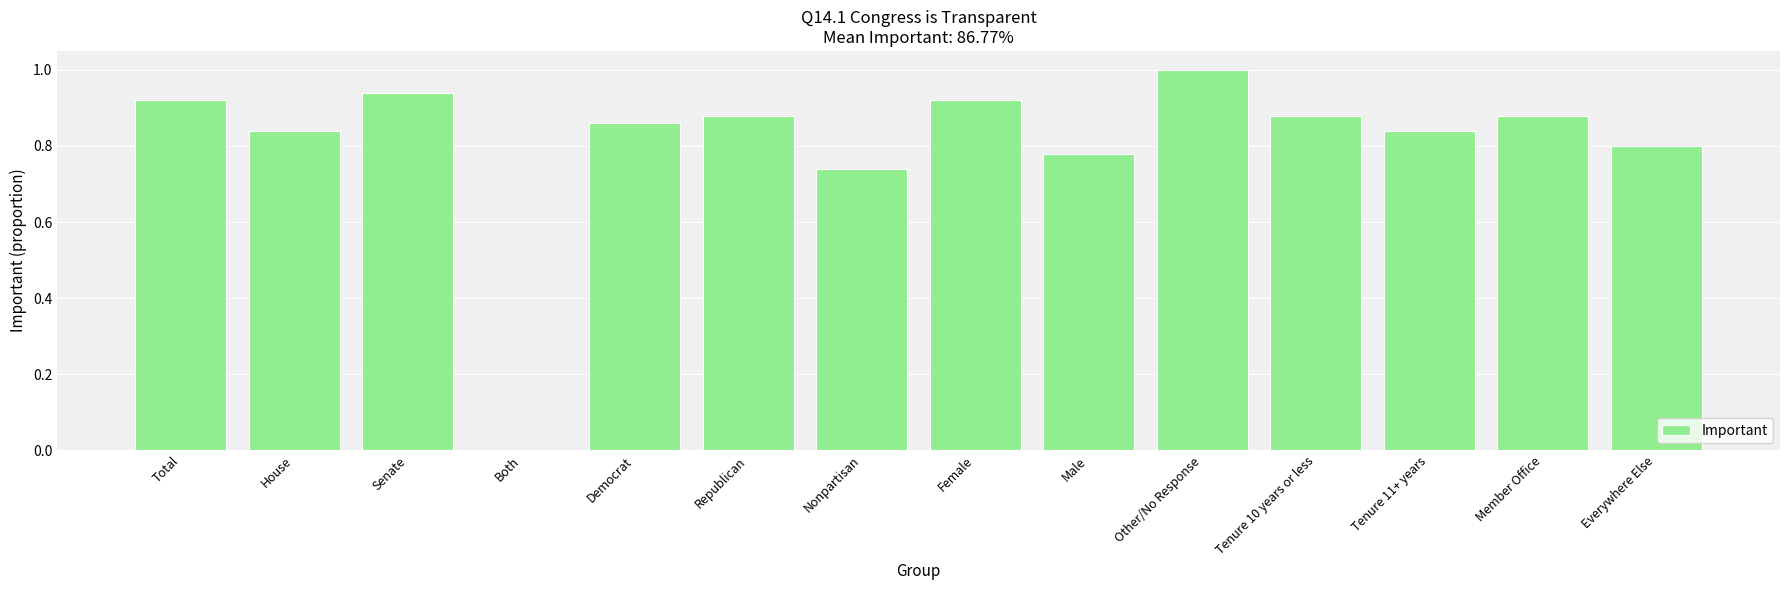

Does the chart contain stacked bars?

No